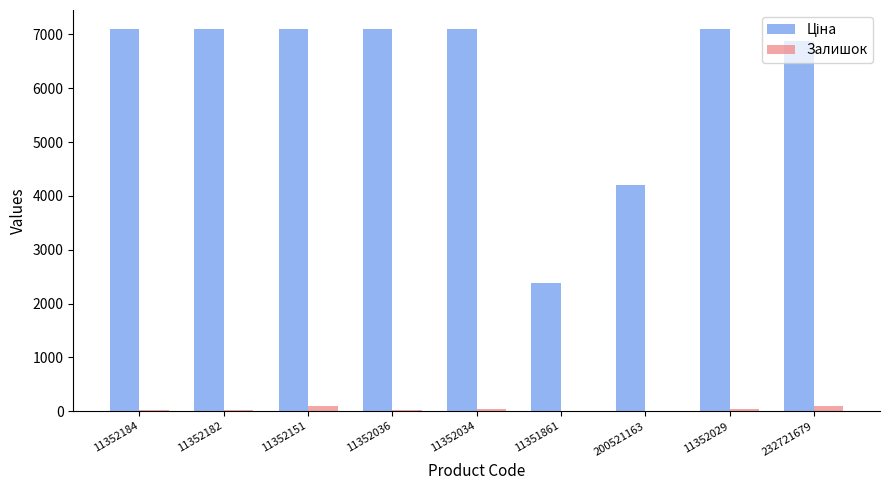

Is it true that Залишок equals 18.0 at 11352184?

True